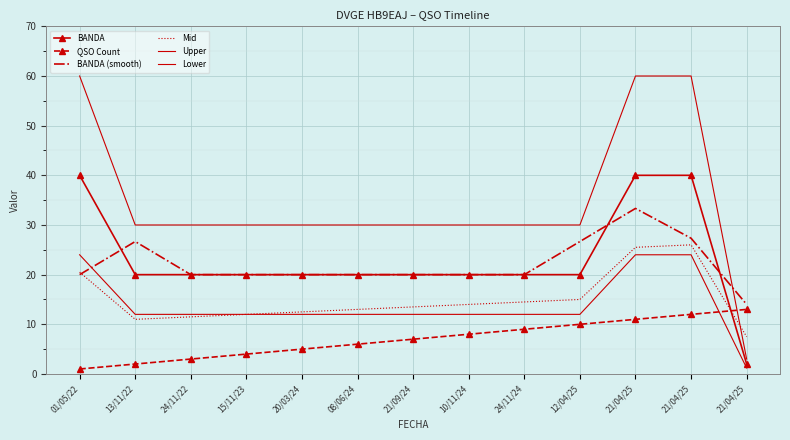

After their last crossing, which series has the higher values: Lower or BANDA (smooth)?

BANDA (smooth)